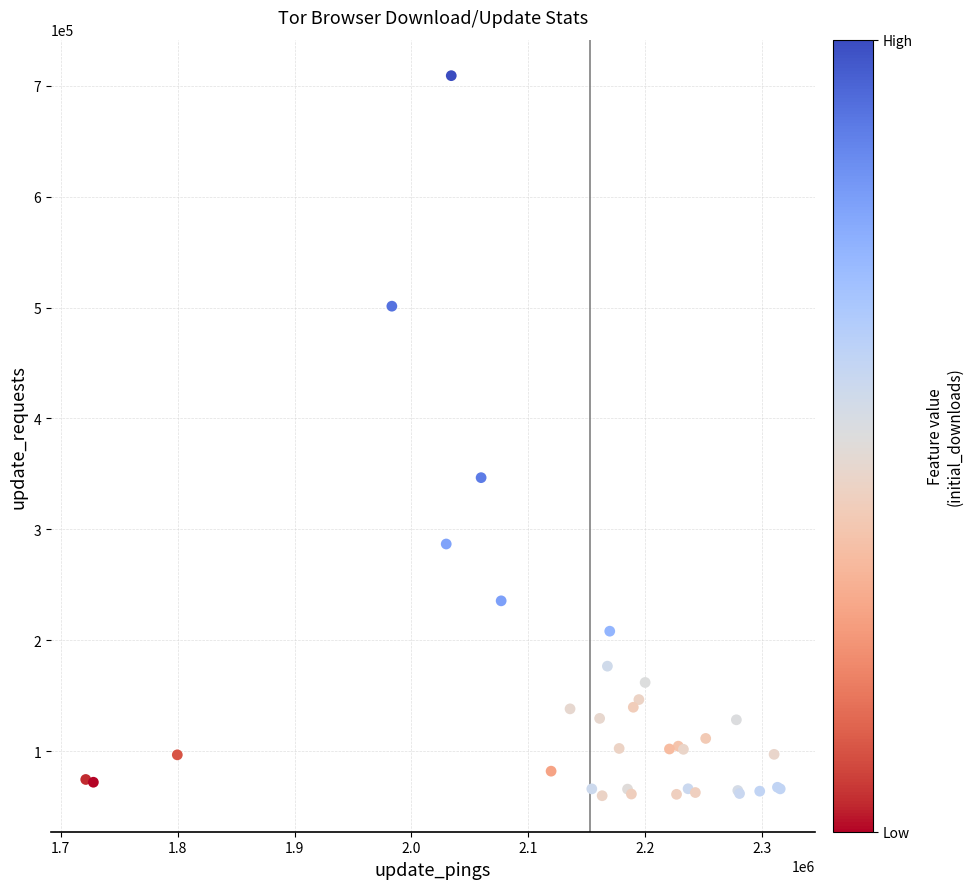

What Y value in the scatter plot is closest to 384448?

346598